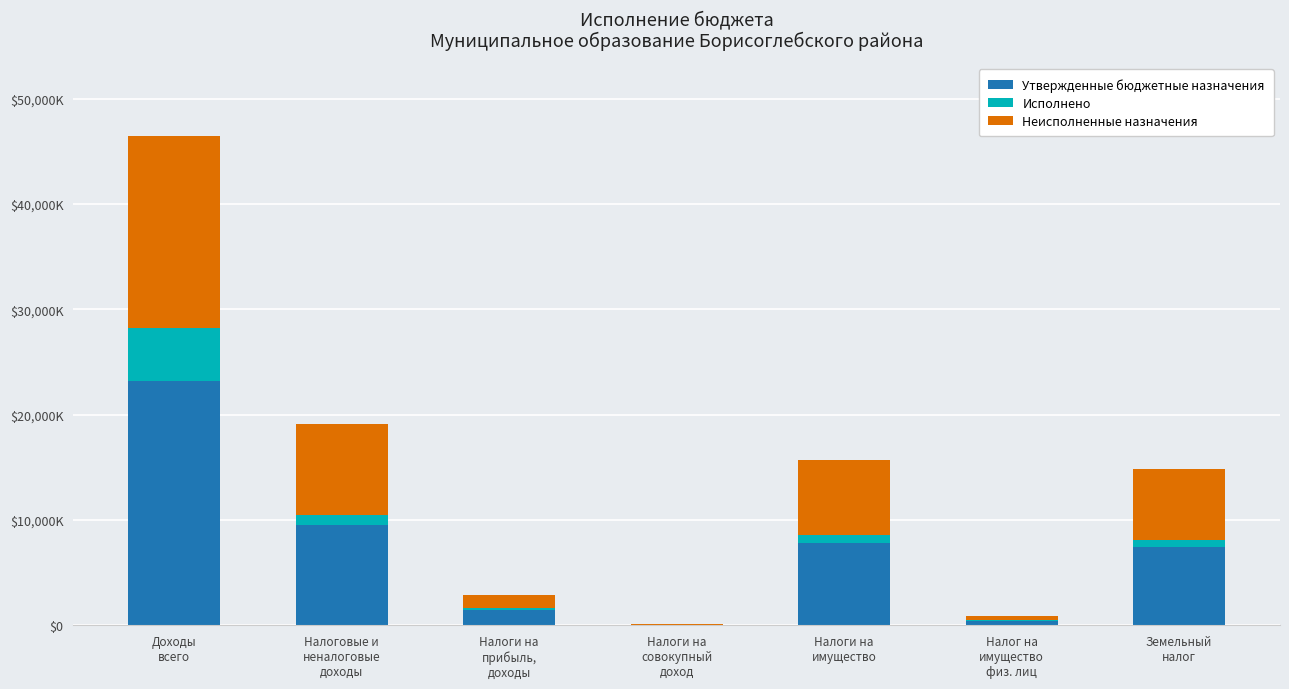

What is the sum of the Неисполненные назначения values at Налоги на
совокупный
доход and Налоги на
прибыль,
доходы?

1328645.6